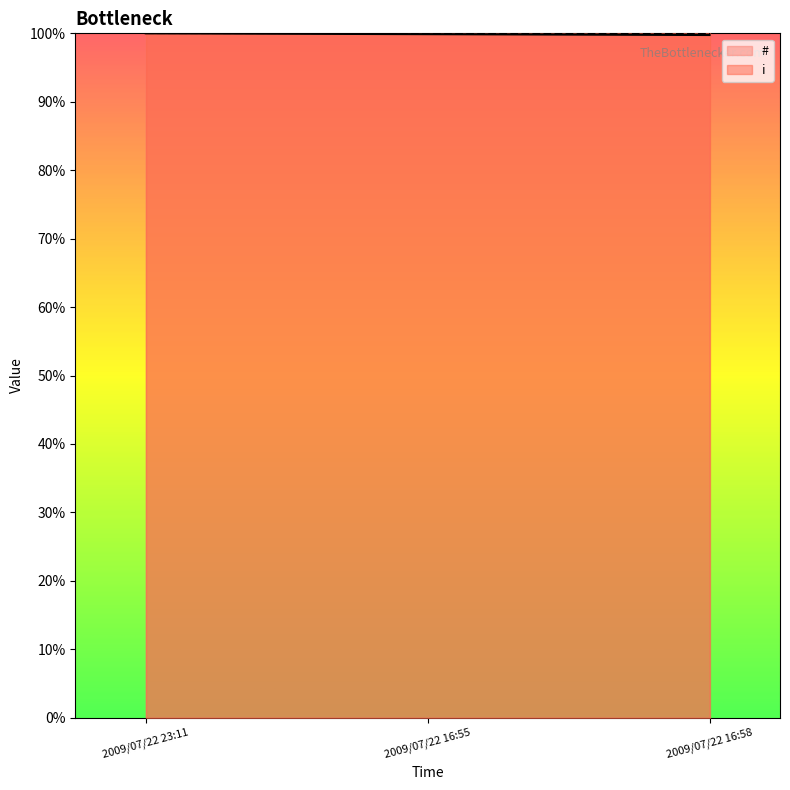

Which category has the lowest value across all series?

2009/07/22 16:58